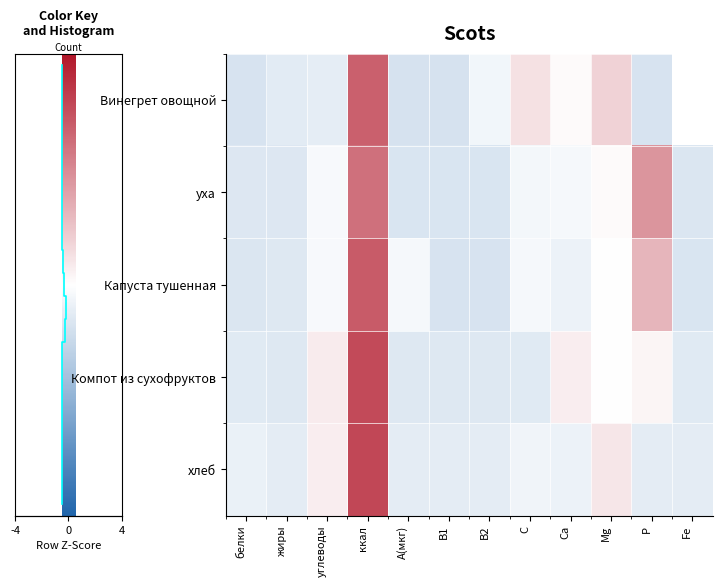

Rank the series by their maximum value, from lowest to highest.

уха, Винегрет овощной, Капуста тушенная, Компот из сухофруктов, хлеб